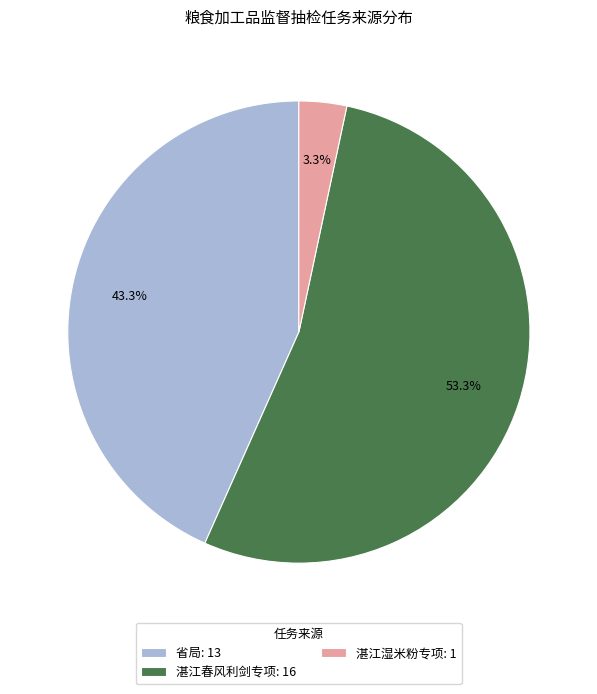

Rank the categories by value from lowest to highest.

湛江湿米粉专项, 省局, 湛江春风利剑专项